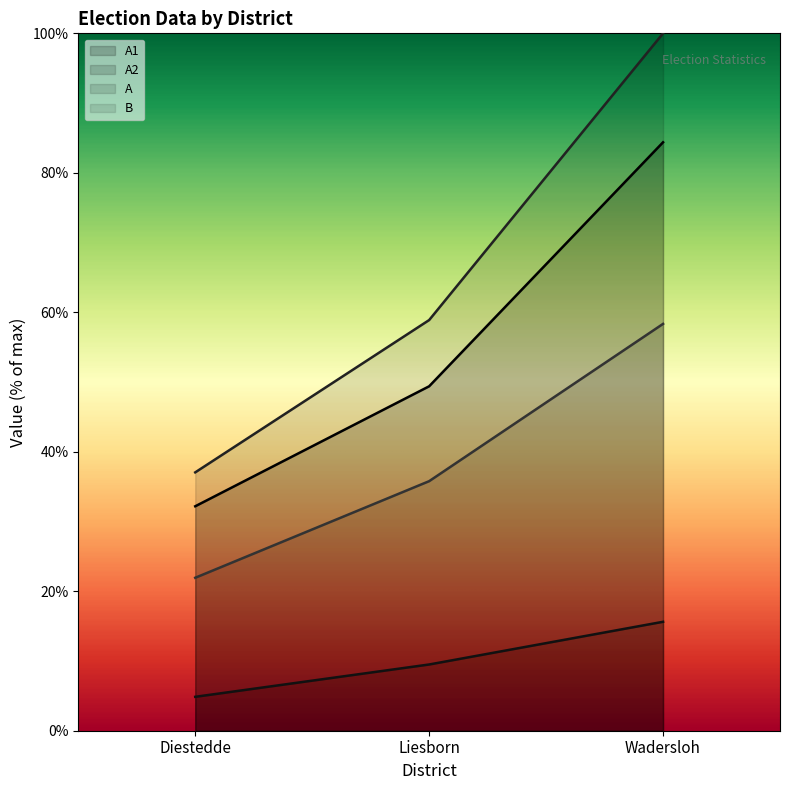

What is the minimum value shown in the chart?

4.9